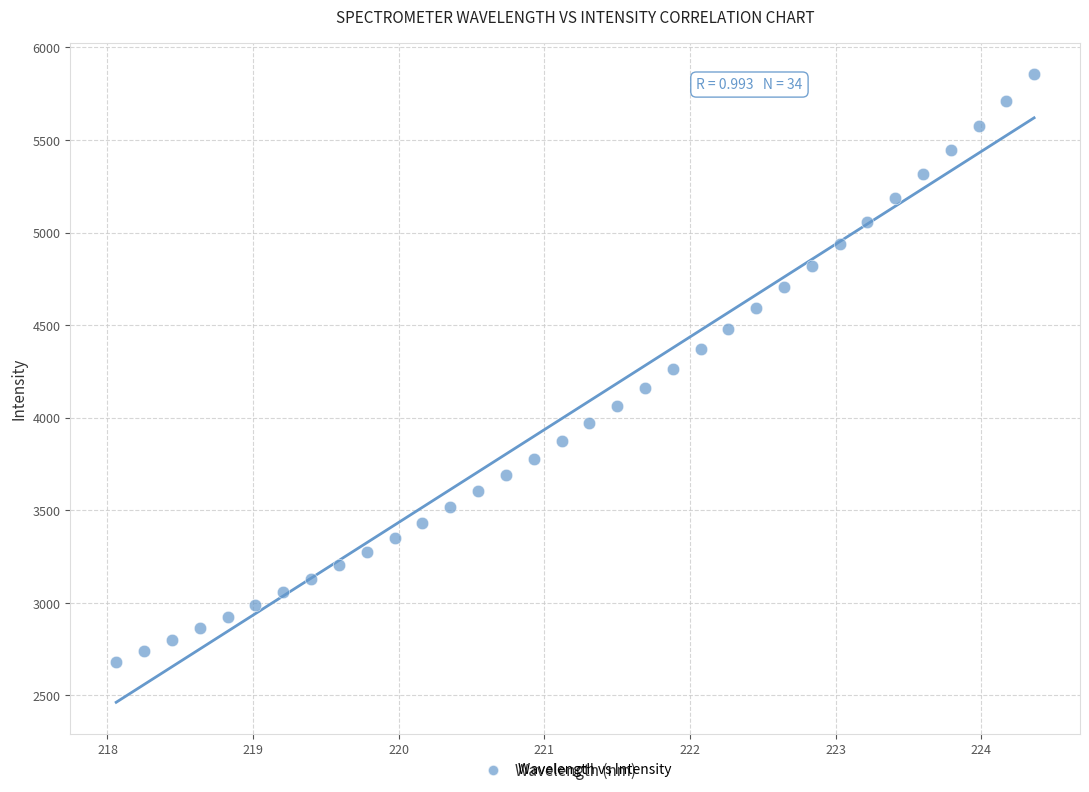

What is the range of Y values (max minus min)?

3172.5